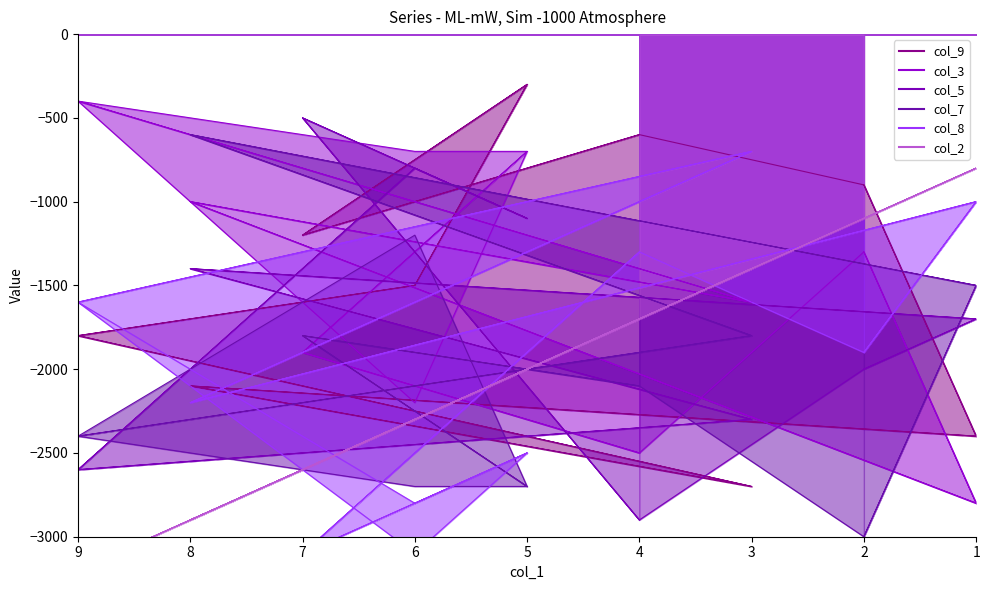

True or false: col_3 and col_5 cross at least once.

True